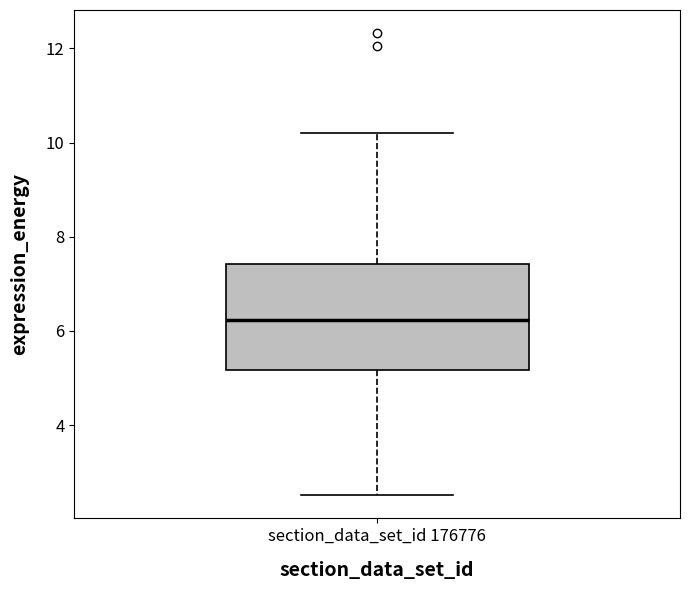

Read this box plot against the y-axis: the position of the median line, the range covered by the box, and the ends of both whiskers. The values are not printed on the chart, so give them approximately, as read against the axis.

median 6.2, box 5.2 to 7.4, whiskers 2.6 to 10.2